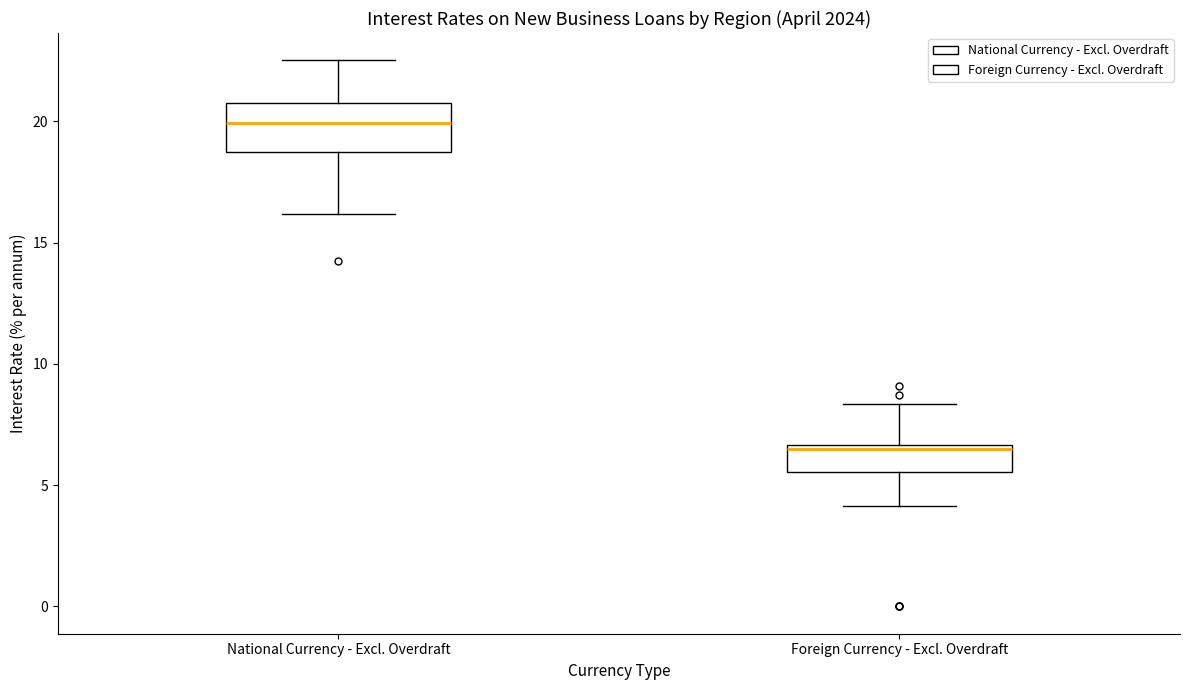

Reading left to right, read every box against the y-axis: the position of its median line, the range the box covers, and the ends of its whiskers. The values are not printed on the chart, so give them approximately, as read against the axis.

National Currency - Excl. Overdraft: median 20.0, box 19.0 to 21.0, whiskers 16.0 to 22.5
Foreign Currency - Excl. Overdraft: median 6.5 (just below the box's upper edge), box 5.5 to 6.5, whiskers 4.0 to 8.5